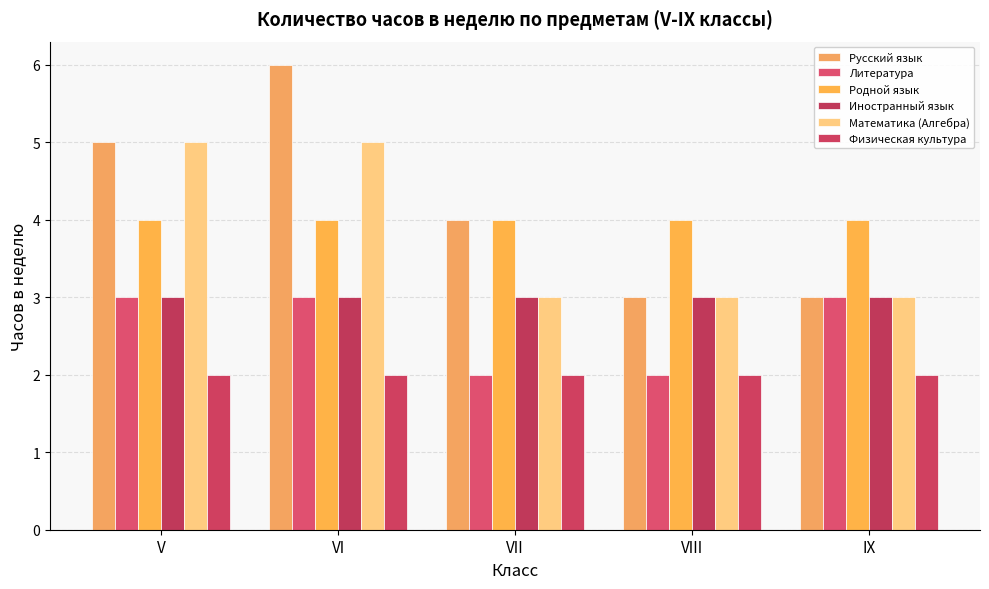

What are all the series names shown in the legend?

Русский язык, Литература, Родной язык, Иностранный язык, Математика (Алгебра), Физическая культура